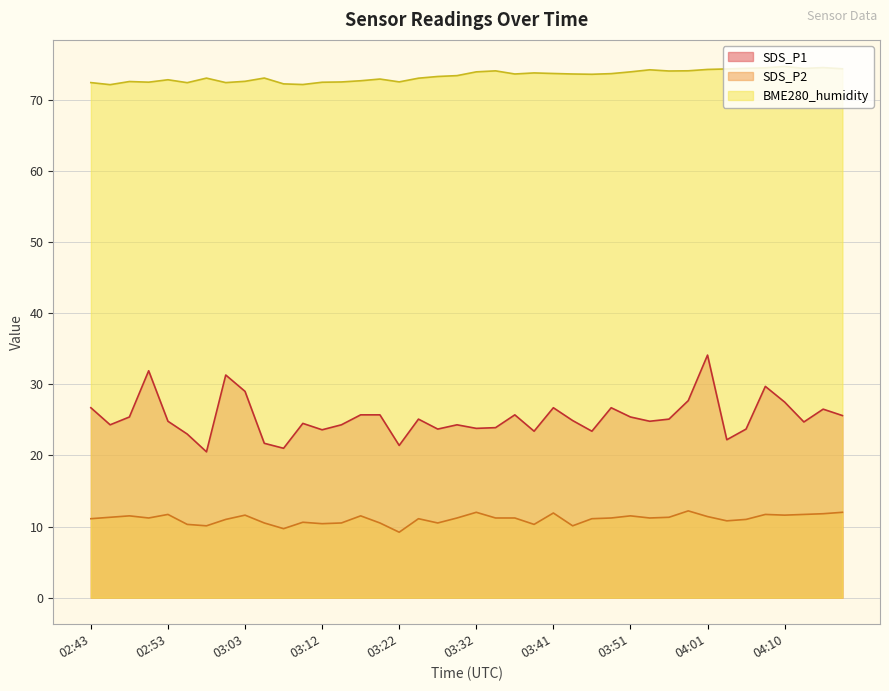

Reading right to left, transcribe all the data shown in this chart.

SDS_P1: 25.6	26.5	24.7	27.5	29.7	23.7	22.2	34.1	27.7	25.1	24.8	25.4	26.7	23.4	24.9	26.7	23.4	25.7	23.9	23.8	24.3	23.7	25.1	21.4	25.7	25.7	24.3	23.6	24.5	21.0	21.7	29.0	31.3	20.5	23.0	24.8	31.9	25.4	24.3	26.7
SDS_P2: 12.0	11.8	11.7	11.6	11.7	11.0	10.8	11.4	12.2	11.3	11.2	11.5	11.2	11.1	10.1	11.9	10.3	11.2	11.2	12.0	11.2	10.5	11.1	9.2	10.5	11.5	10.5	10.4	10.6	9.7	10.5	11.6	11.0	10.1	10.3	11.7	11.2	11.5	11.3	11.1
BME280_humidity: 74.3	74.5	74.4	74.7	74.5	74.4	74.3	74.3	74.1	74.0	74.2	73.9	73.7	73.6	73.6	73.7	73.8	73.6	74.1	73.9	73.4	73.3	73.0	72.5	72.9	72.7	72.5	72.5	72.1	72.2	73.0	72.6	72.4	73.0	72.4	72.8	72.5	72.6	72.1	72.4